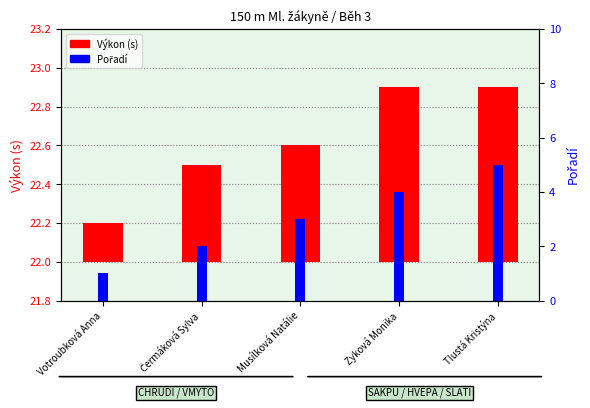

What is the label of the 5th bar from the left?

Tlustá Kristýna